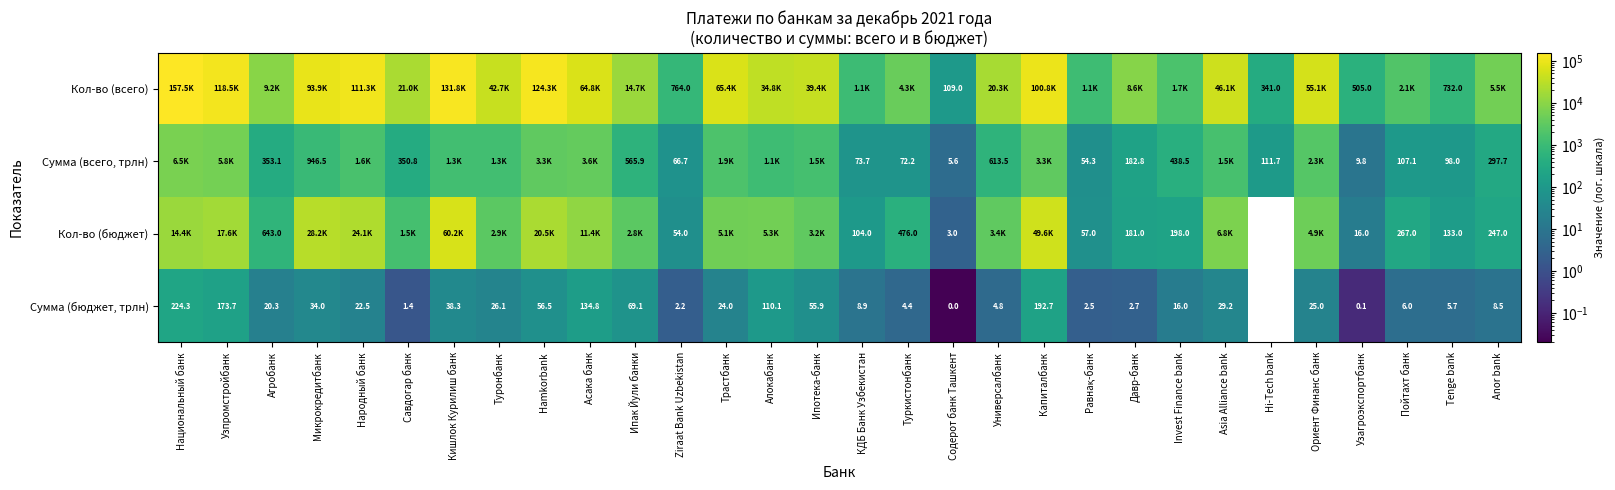

At which label does Кол-во (всего) reach its minimum?

Содерот банк Ташкент